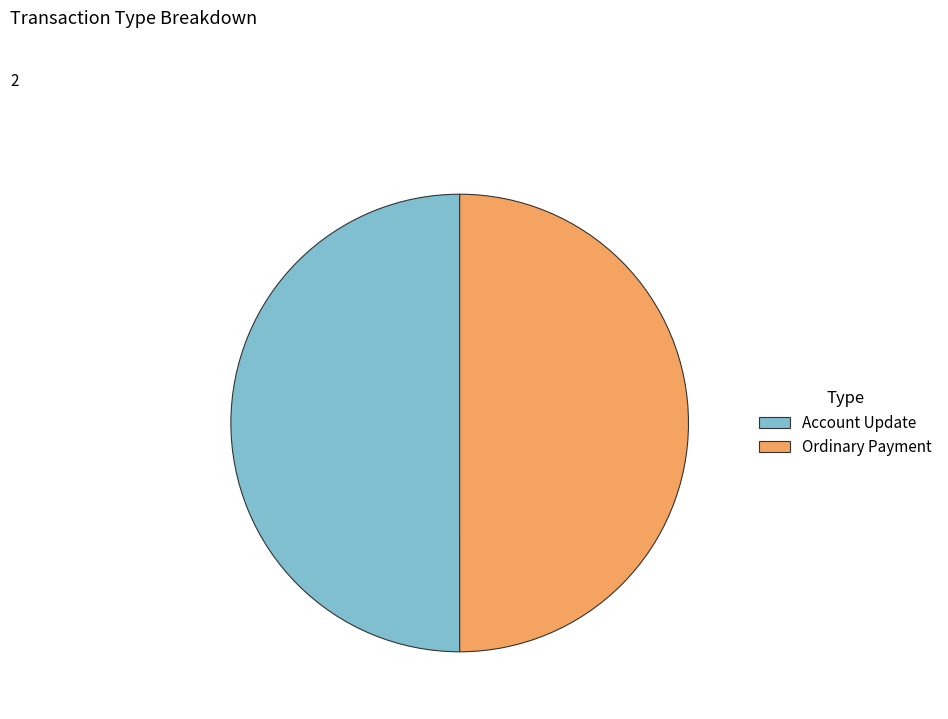

True or false: Ordinary Payment accounts for 56% of the total.

False